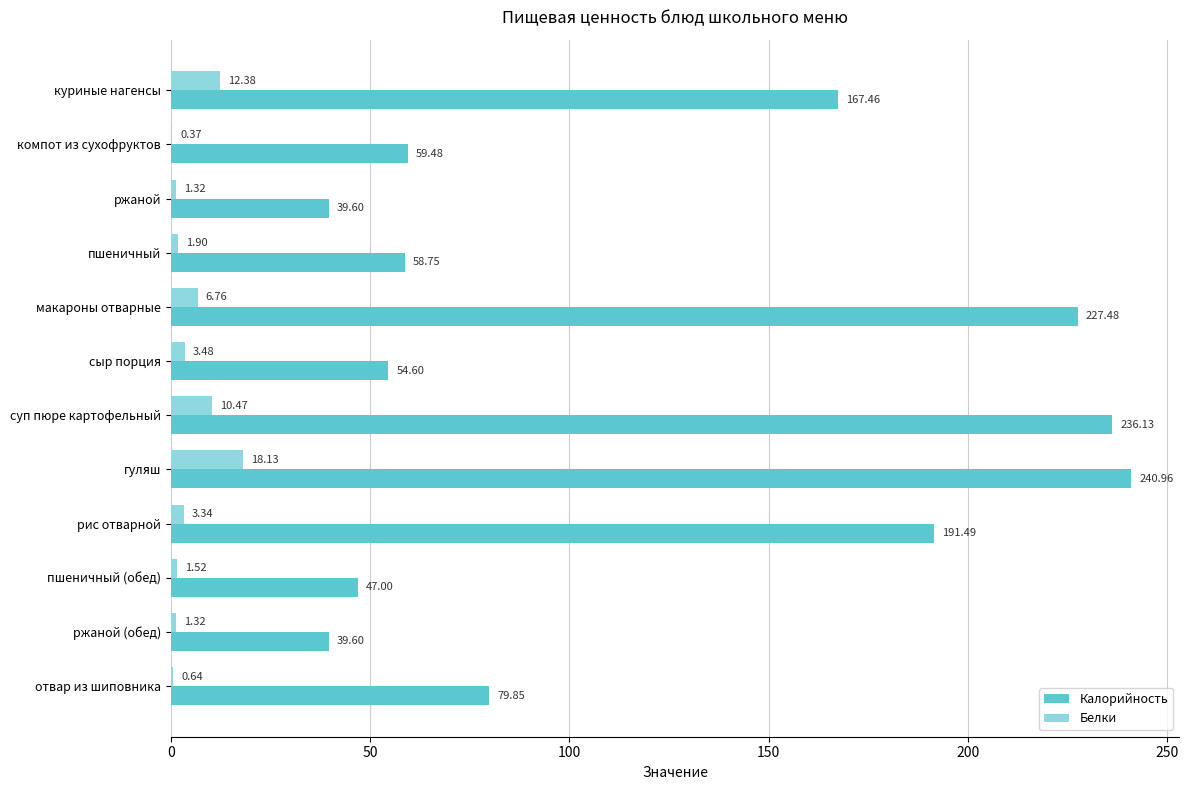

Where is Белки nearest to the value 9?

суп пюре картофельный